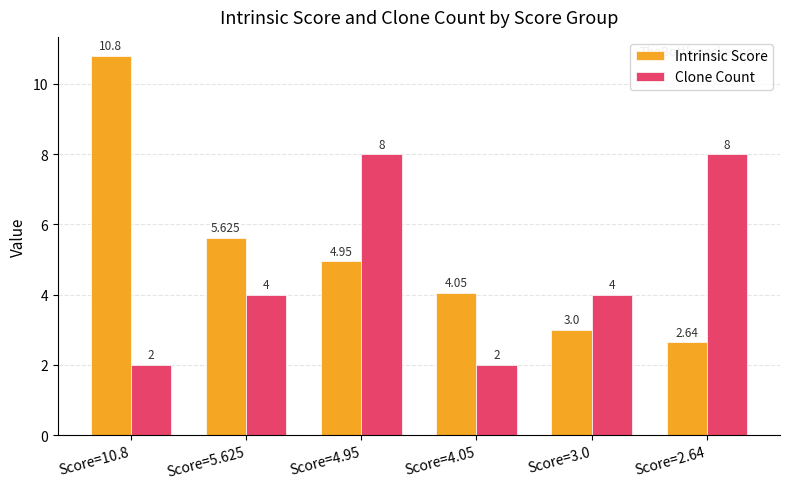

What is the label of the 5th bar from the left?

Score=3.0